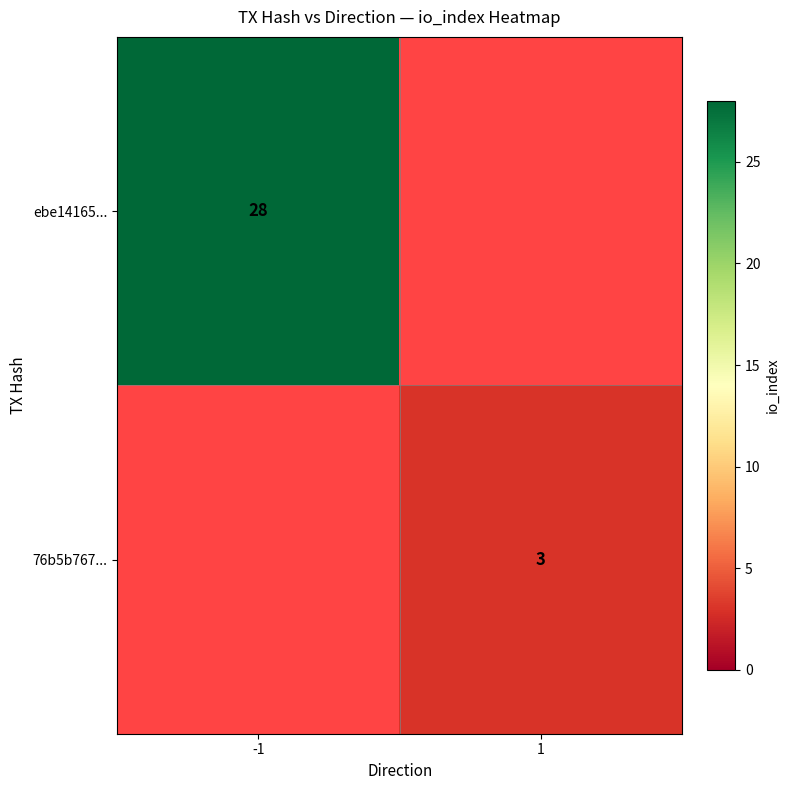

Which has a higher value, -1 or 1?

-1